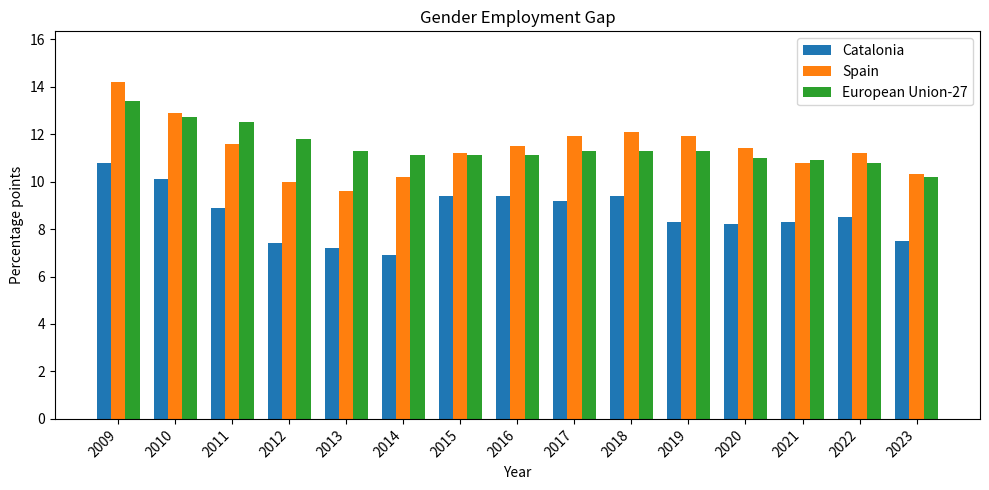

How many groups of bars are there?

15